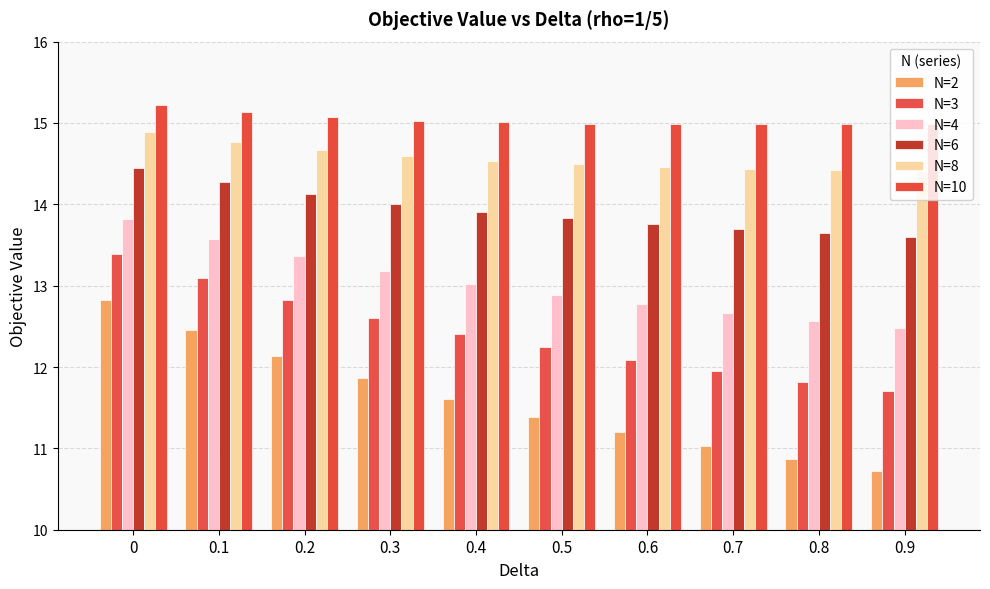

Which series has the largest range (max minus min)?

N=2